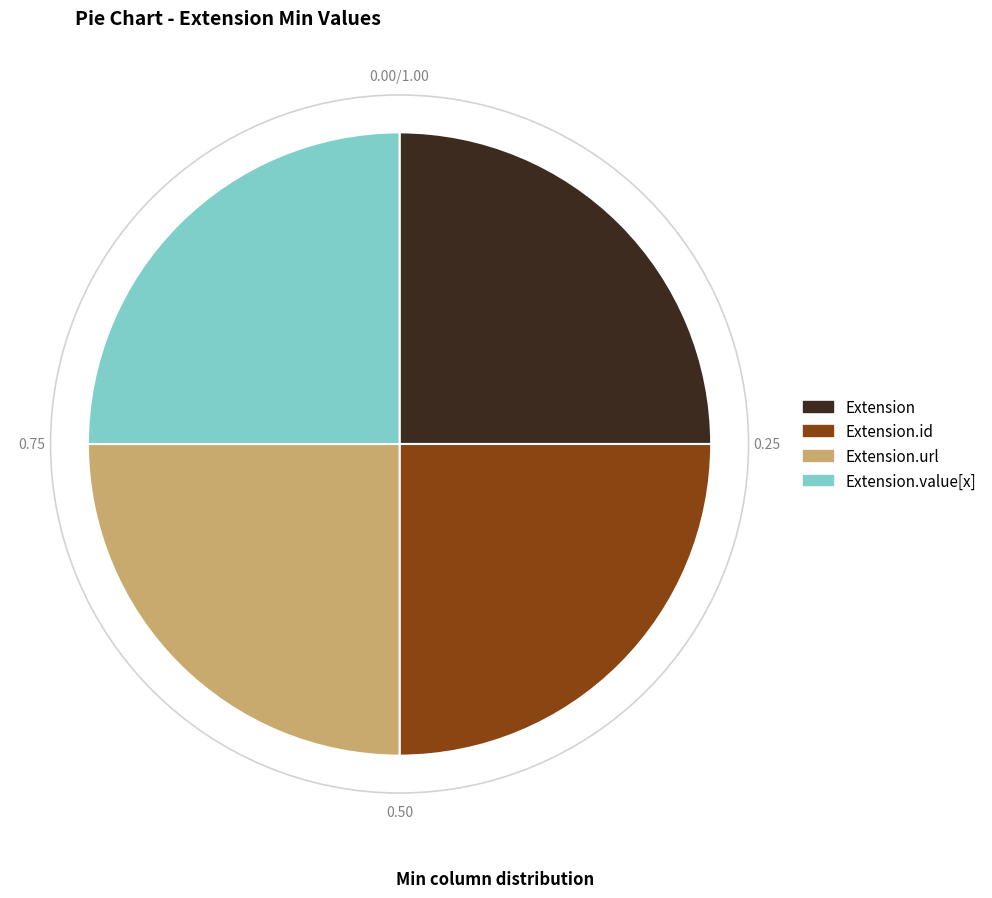

Is there any slice that represents more than half of the pie?

No